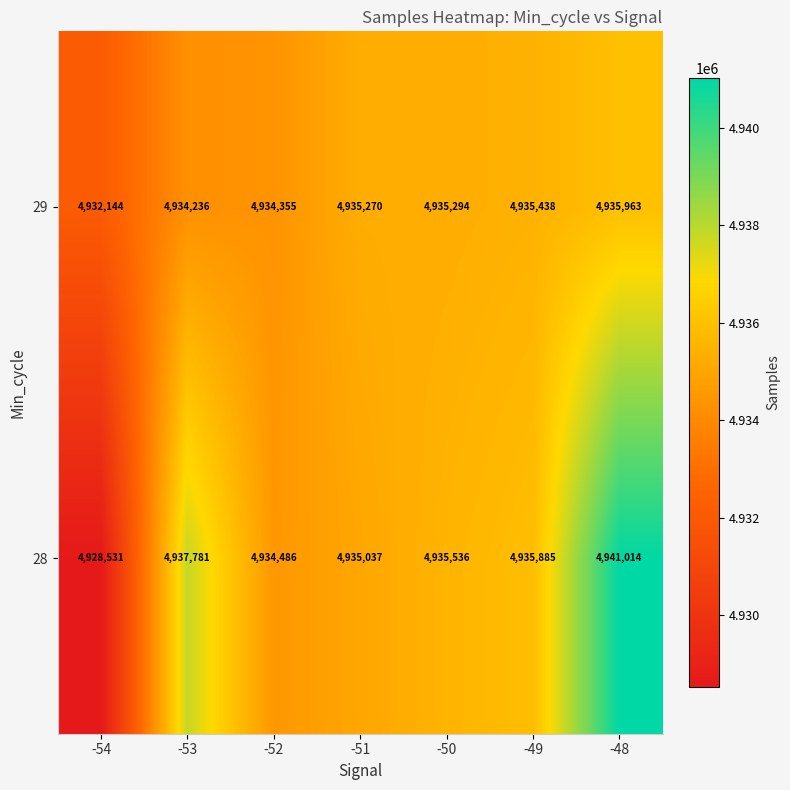

What is the maximum value shown in the chart?

4941014